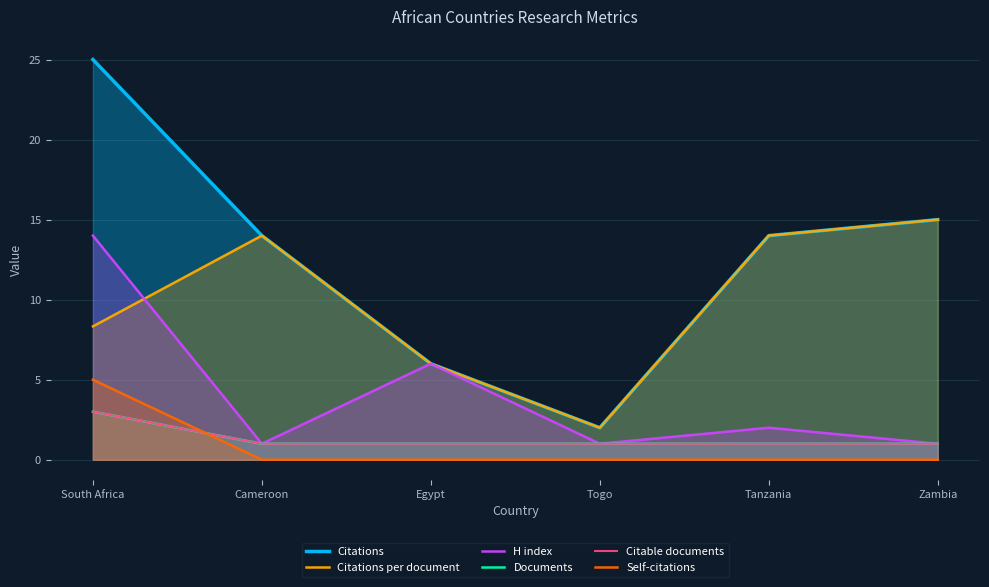

What is the sum of all Citable documents values?

8.0